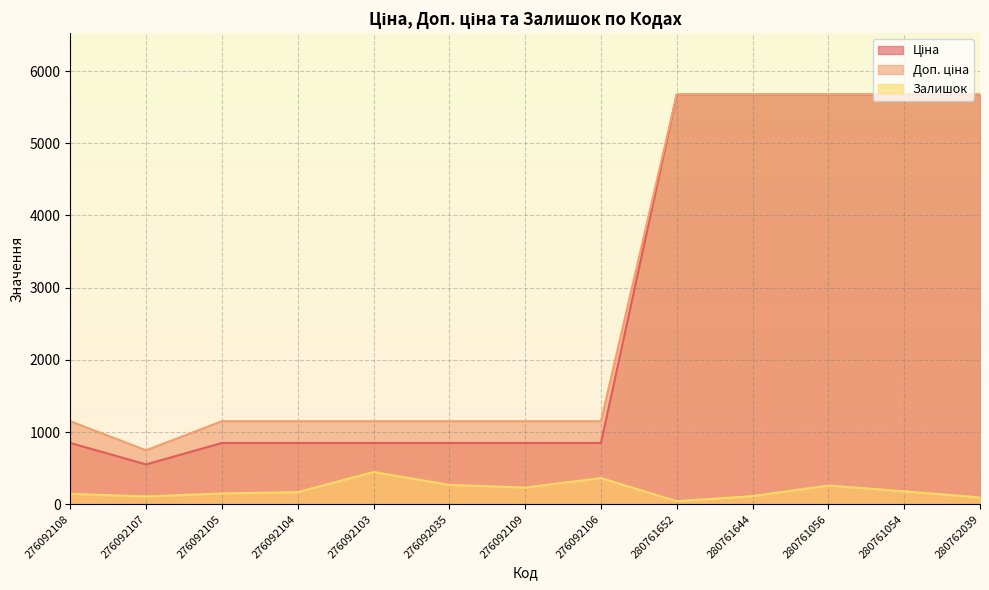

True or false: Залишок has more than 1 points higher than both neighbors.

True